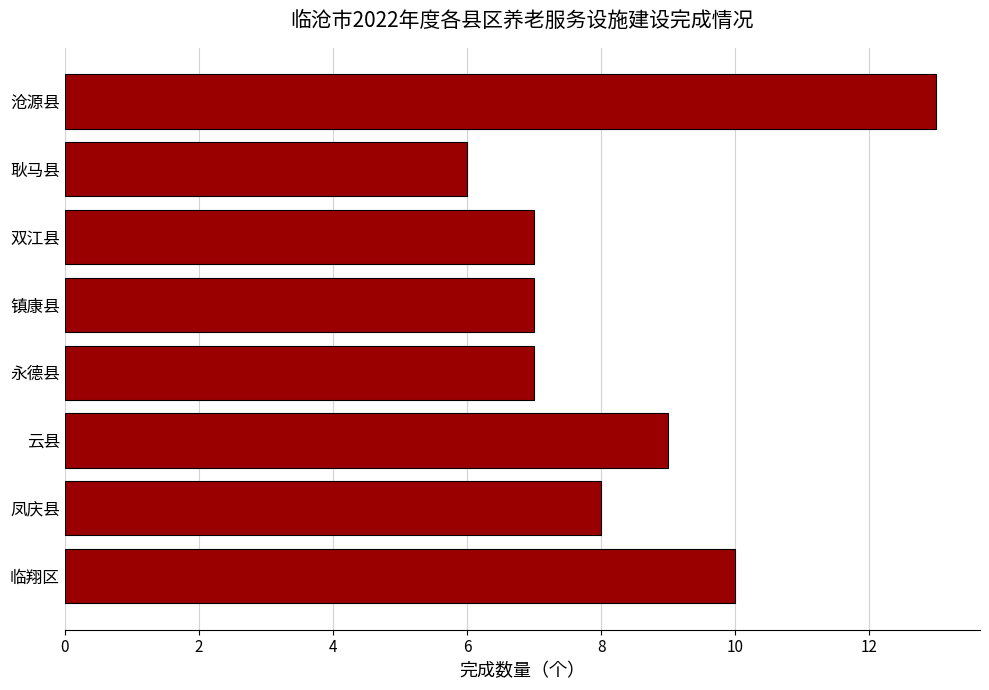

What is the difference between the second highest and second lowest values?

3